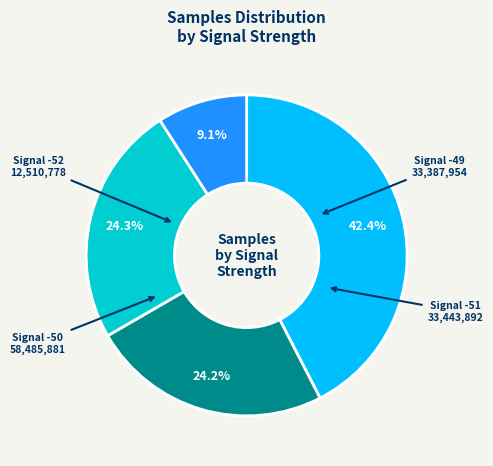

Is there a majority slice in this chart?

No